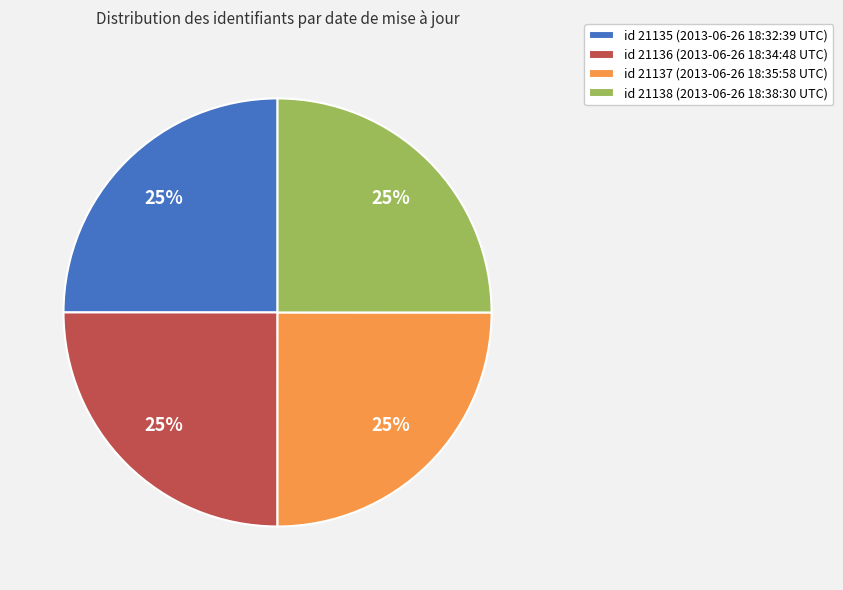

To the nearest percent, what percentage of the pie is id 21138 (2013-06-26 18:38:30 UTC)?

25%